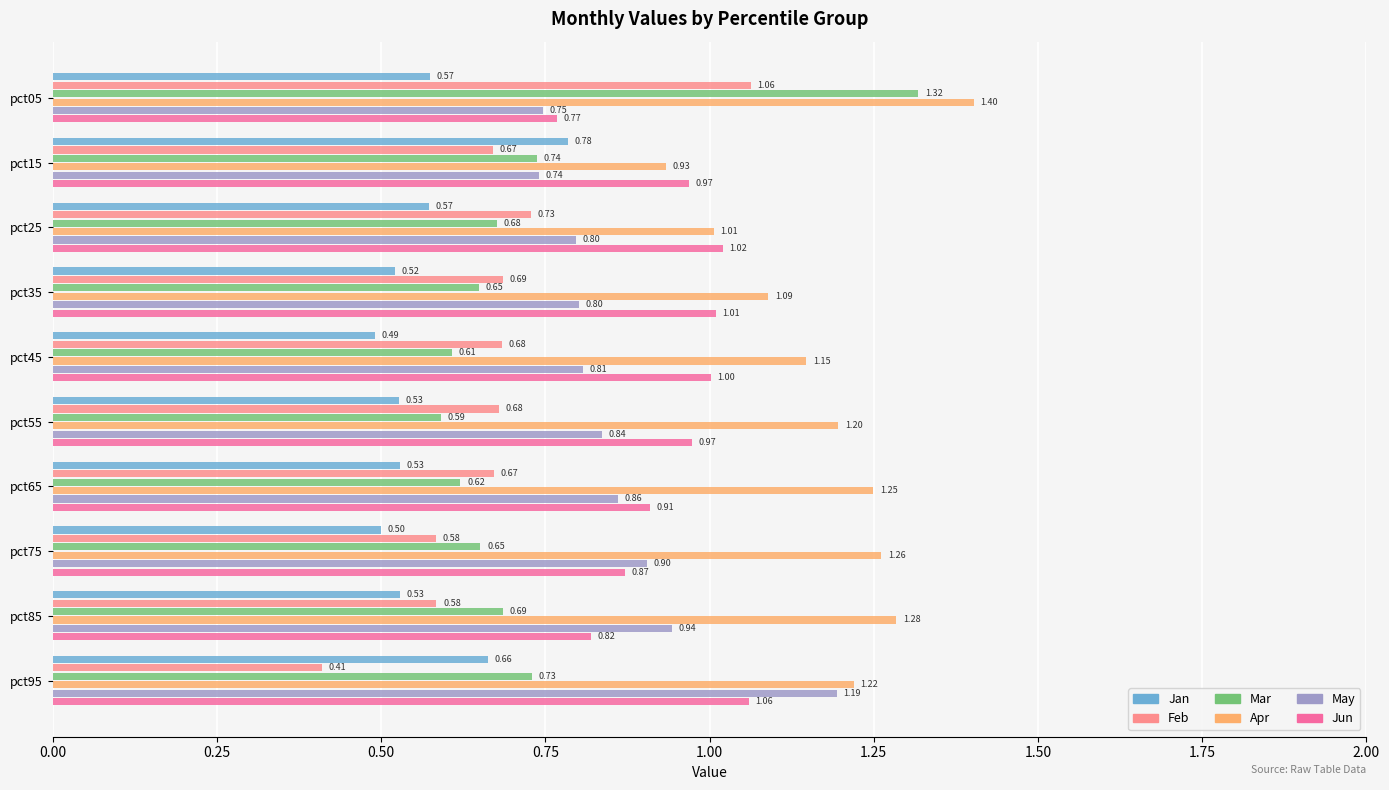

What is the sum of the Mar values at pct65 and pct45?

1.2